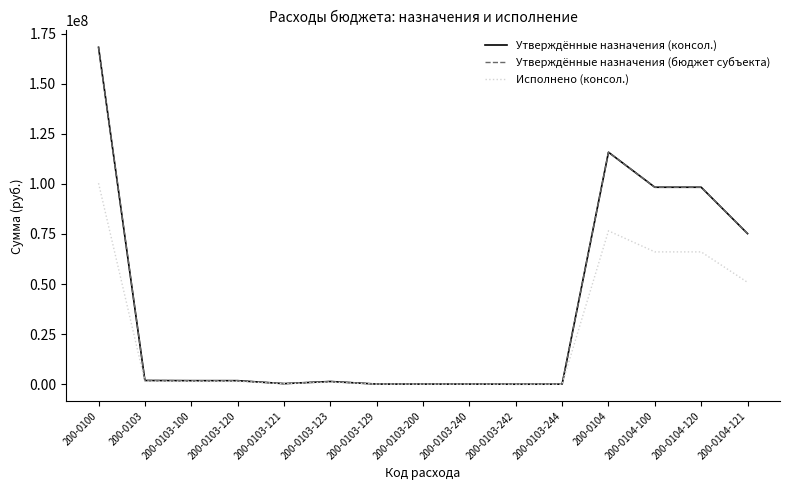

Does the chart have visible grid lines?

No